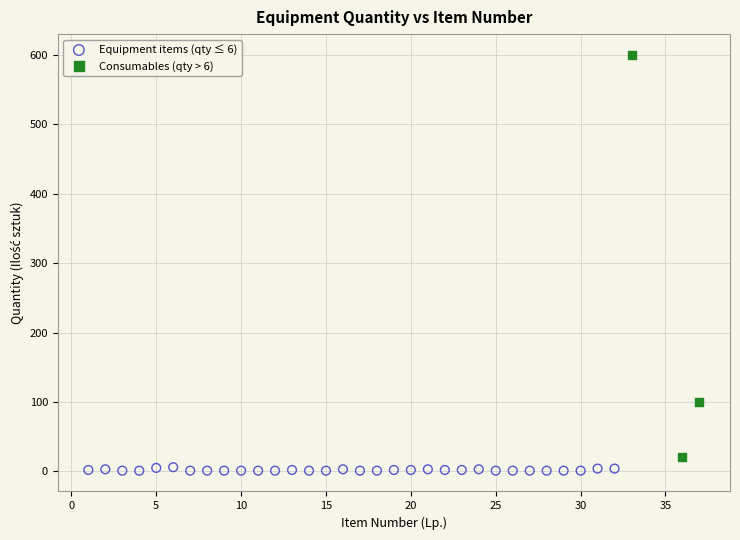

Which series contains the highest Y value?

Consumables (qty > 6)